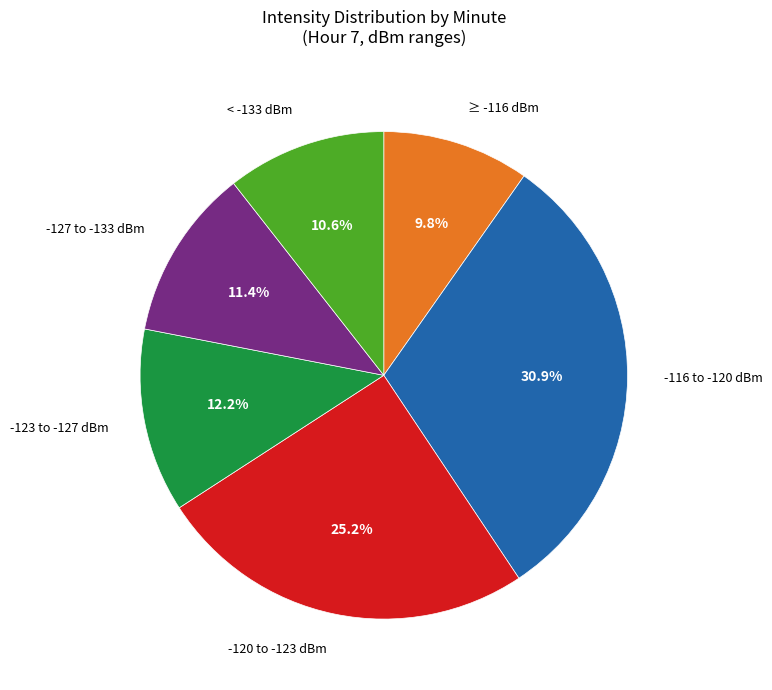

Count the number of slices in the pie.

6